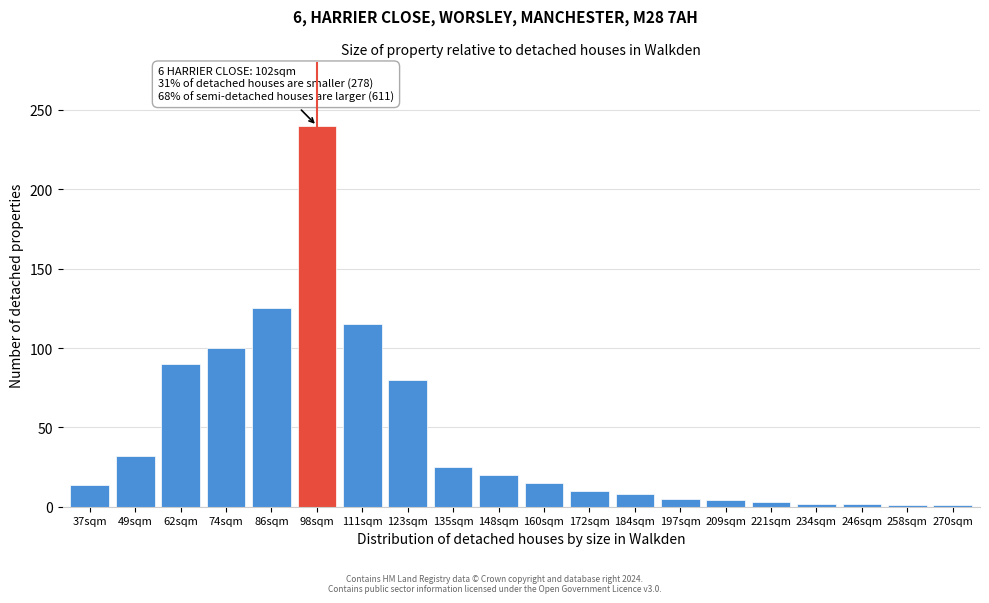

Approximately how many times larger is the value at 86sqm compared to 148sqm?

6.2